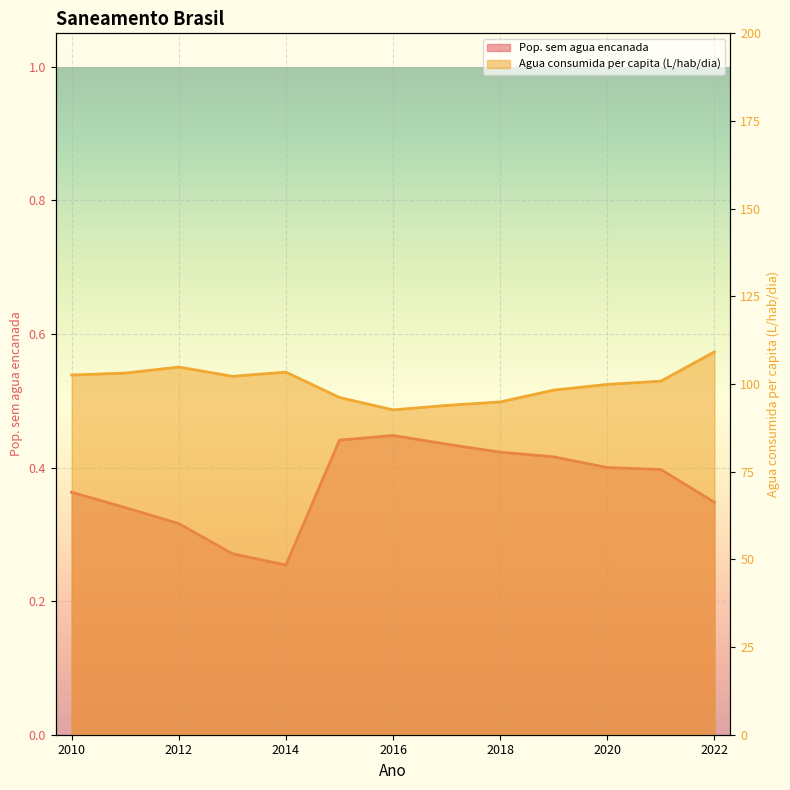

Reading left to right, what are all the values shown in this chart?

Pop. sem agua encanada: 0.4	0.3	0.3	0.3	0.3	0.4	0.4	0.4	0.4	0.4	0.4	0.4	0.3
Agua consumida per capita (L/hab/dia): 102.6	103.1	104.8	102.2	103.4	96.2	92.6	93.9	94.9	98.3	99.9	100.8	109.2